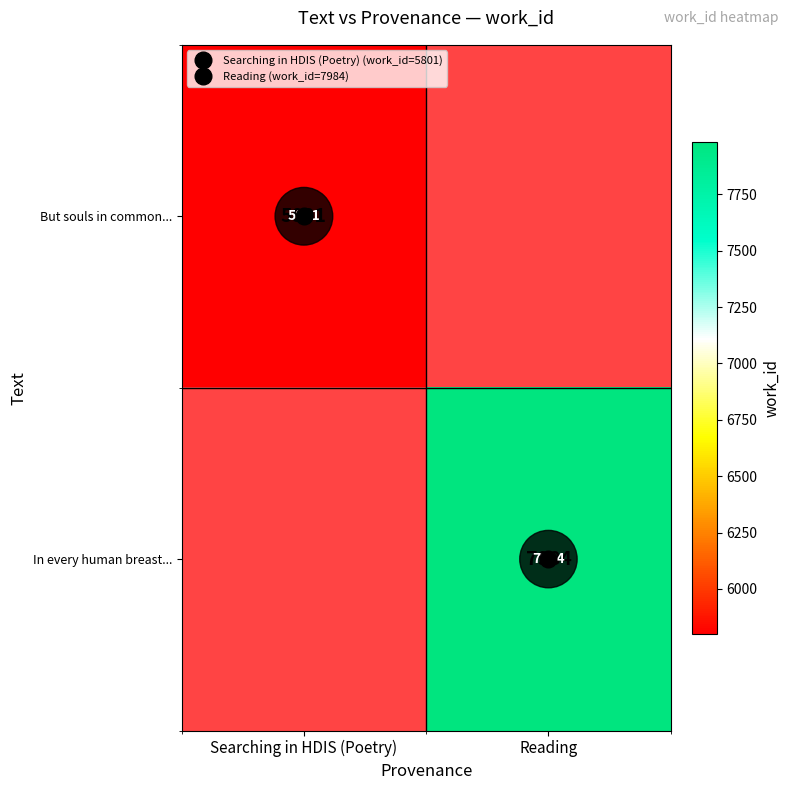

Which series has the widest spread of values?

But souls in common...